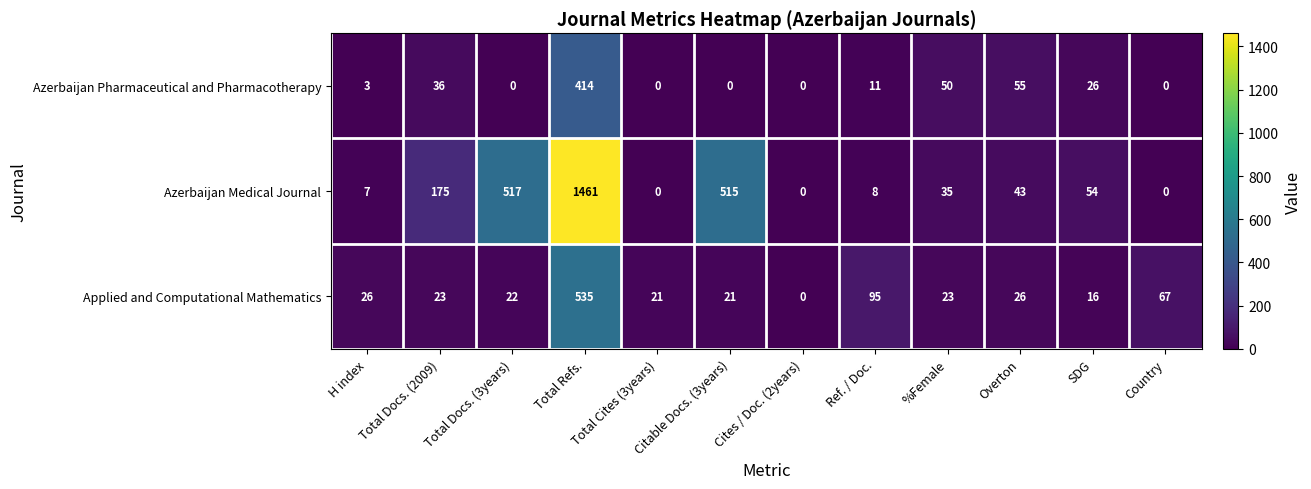

Which series has the largest total across all categories?

Azerbaijan Medical Journal